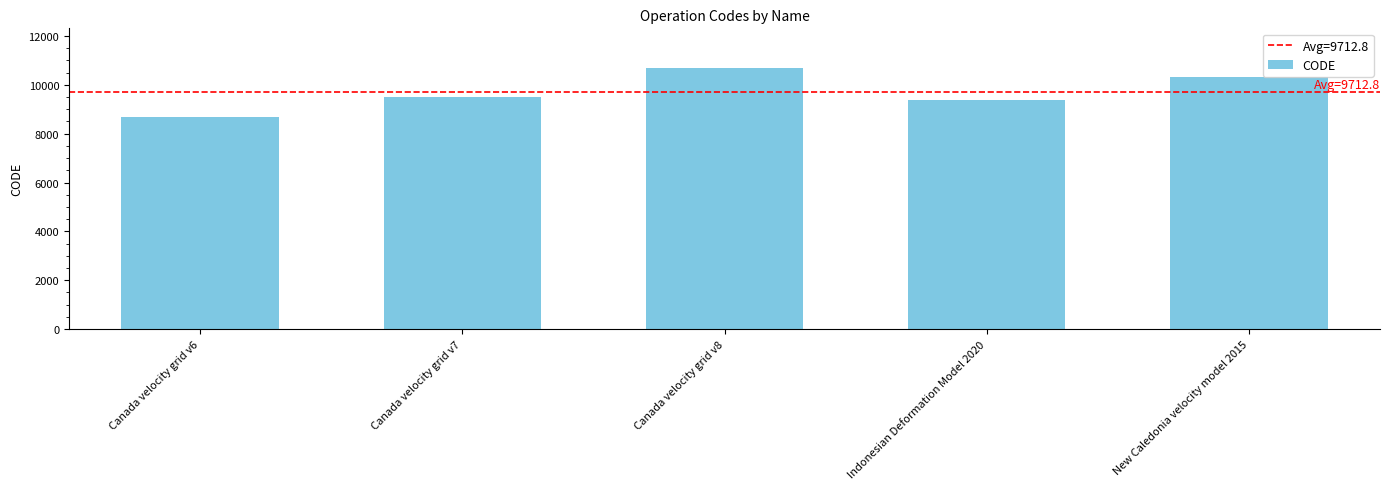

Reading left to right, extract all data points from this chart.

Canada velocity grid v6=8676	Canada velocity grid v7=9483	Canada velocity grid v8=10707	Indonesian Deformation Model 2020=9375	New Caledonia velocity model 2015=10323